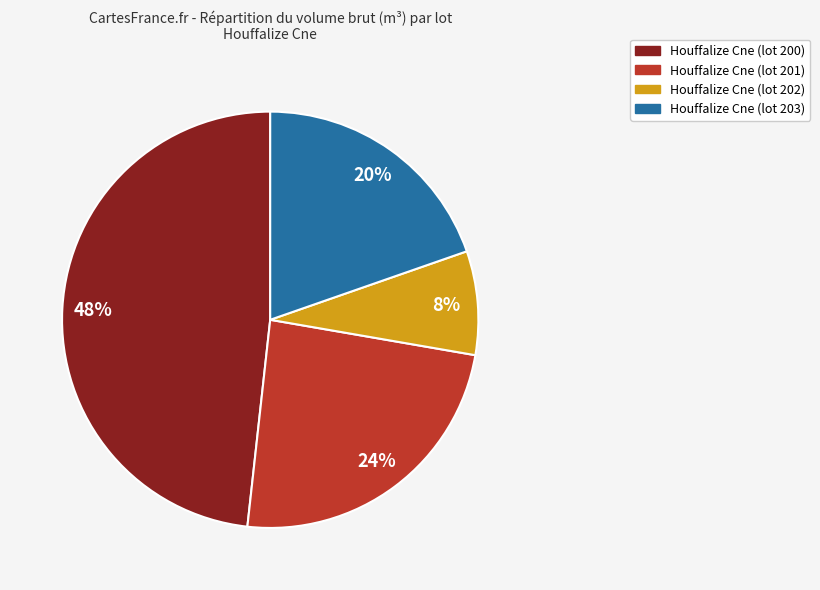

Between Houffalize Cne (lot 201) and Houffalize Cne (lot 203), which is larger?

Houffalize Cne (lot 201)